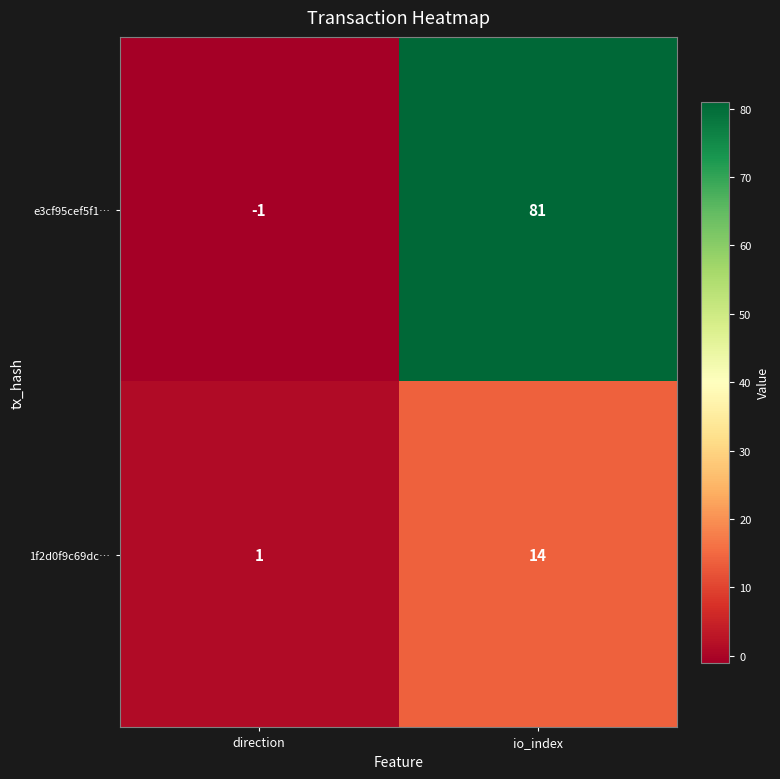

At which category does the chart reach its peak across all series?

io_index